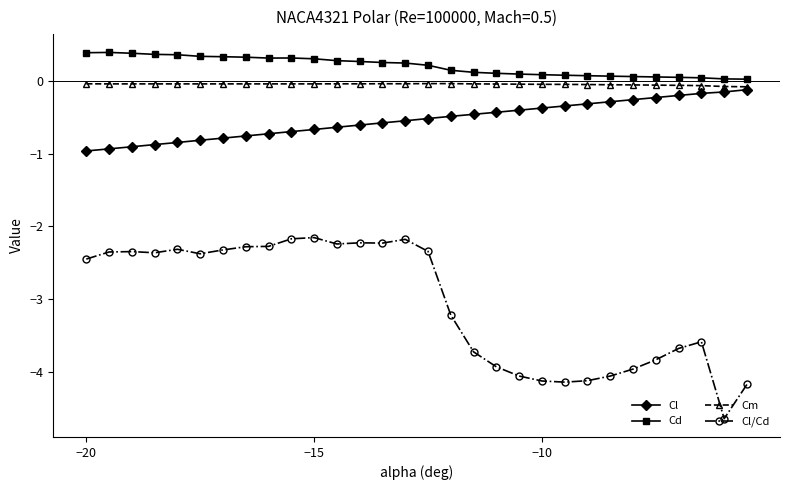

True or false: Cd and Cl/Cd cross at least once.

False